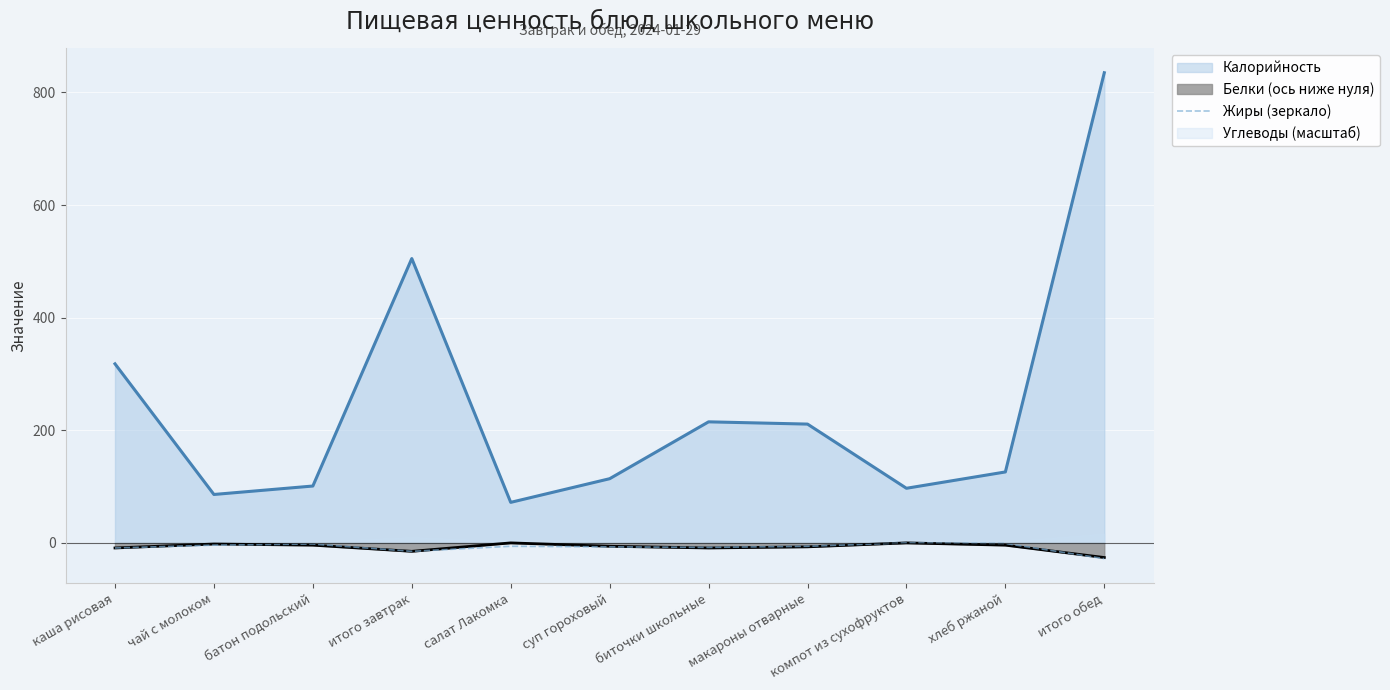

What is the lowest value of the Калорийность series?

72